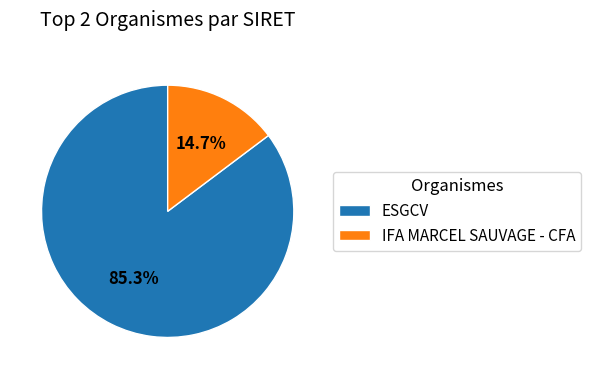

Rank the categories by value from lowest to highest.

IFA MARCEL SAUVAGE - CFA, ESGCV